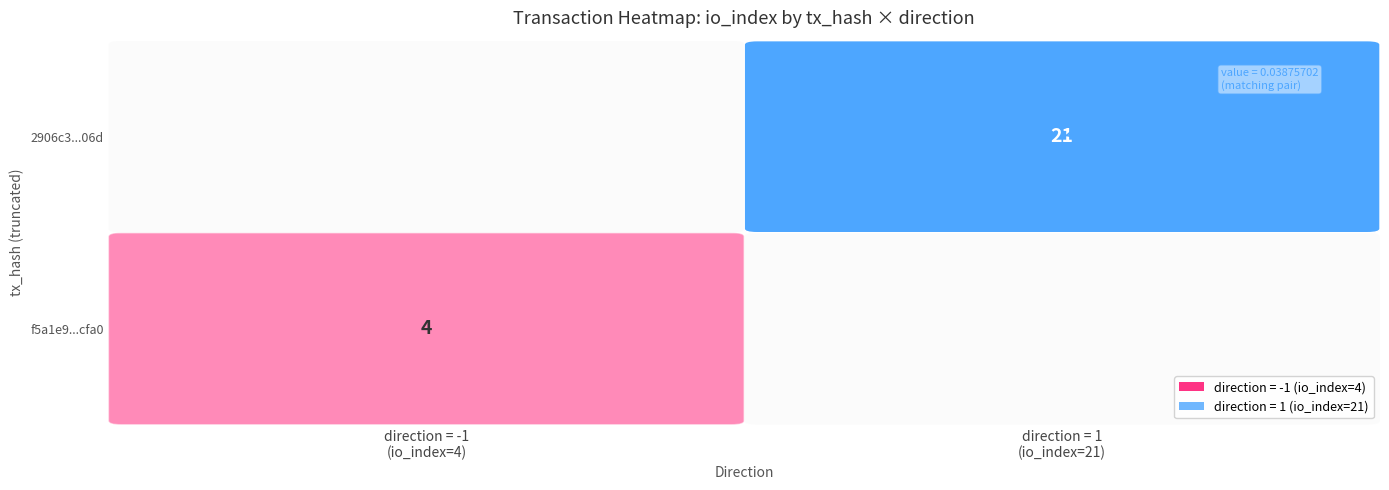

How many series are shown in this chart?

2